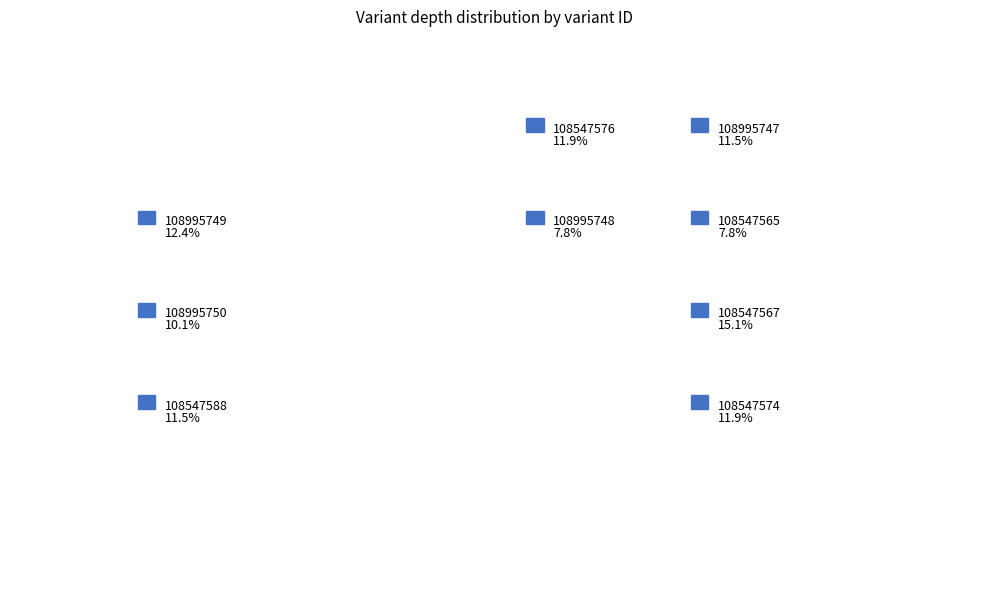

What percentage is NOT represented by 108995748?

92.2%